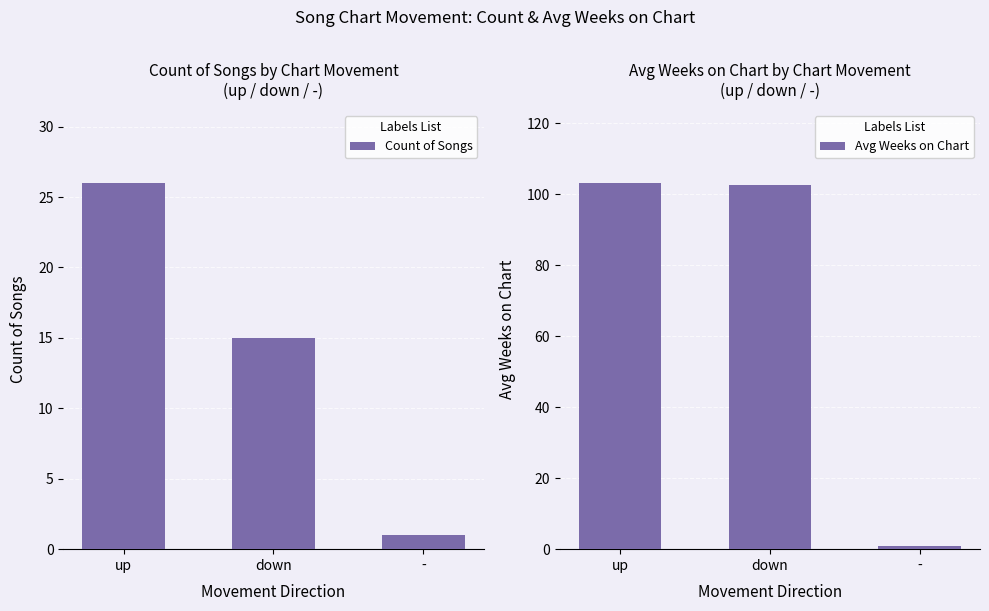

Count the number of data series in this chart.

2